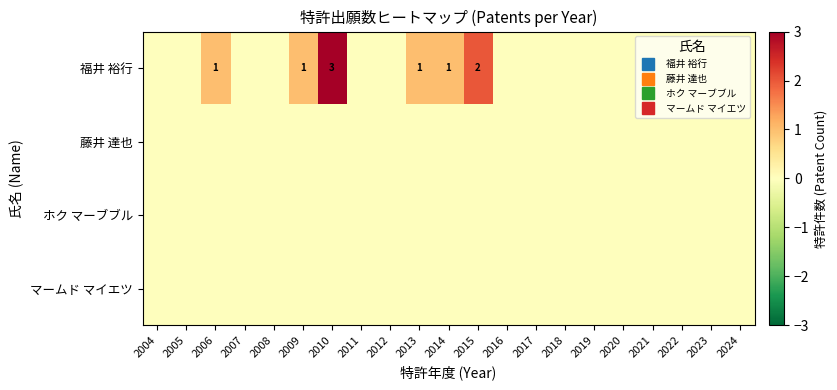

At which label does ホク マーブブル reach its minimum?

2004